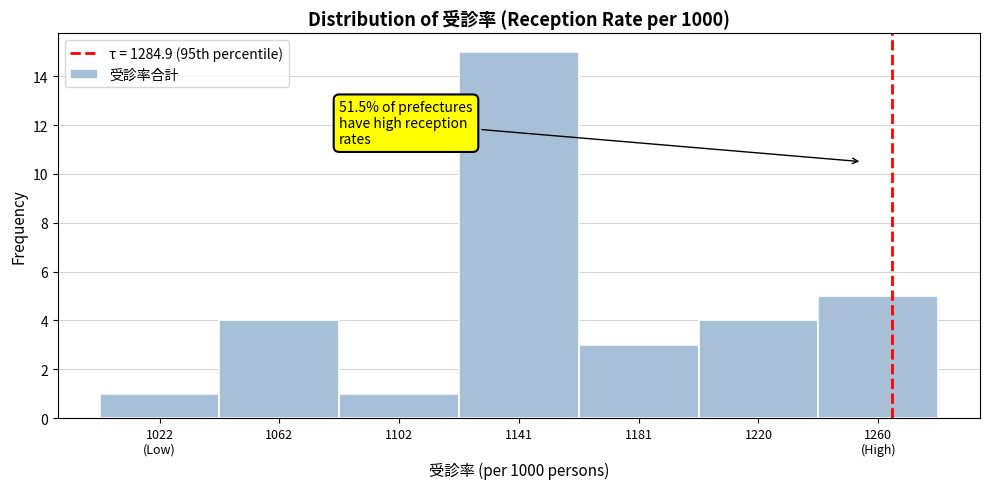

Reading right to left, extract all data points from this chart.

5	4	3	15	1	4	1